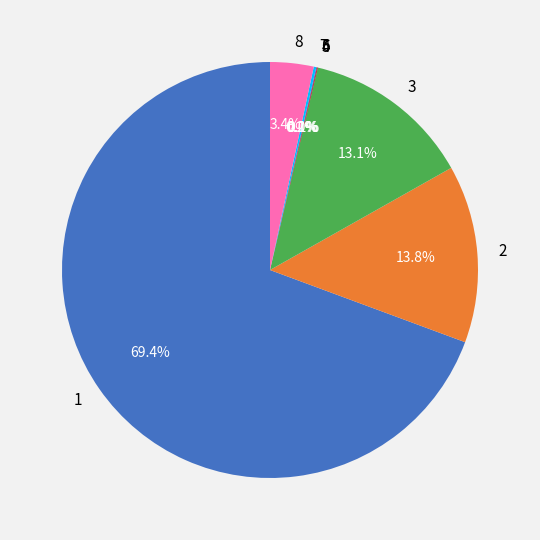

Do 8 and 1 together represent more than half of the pie?

Yes